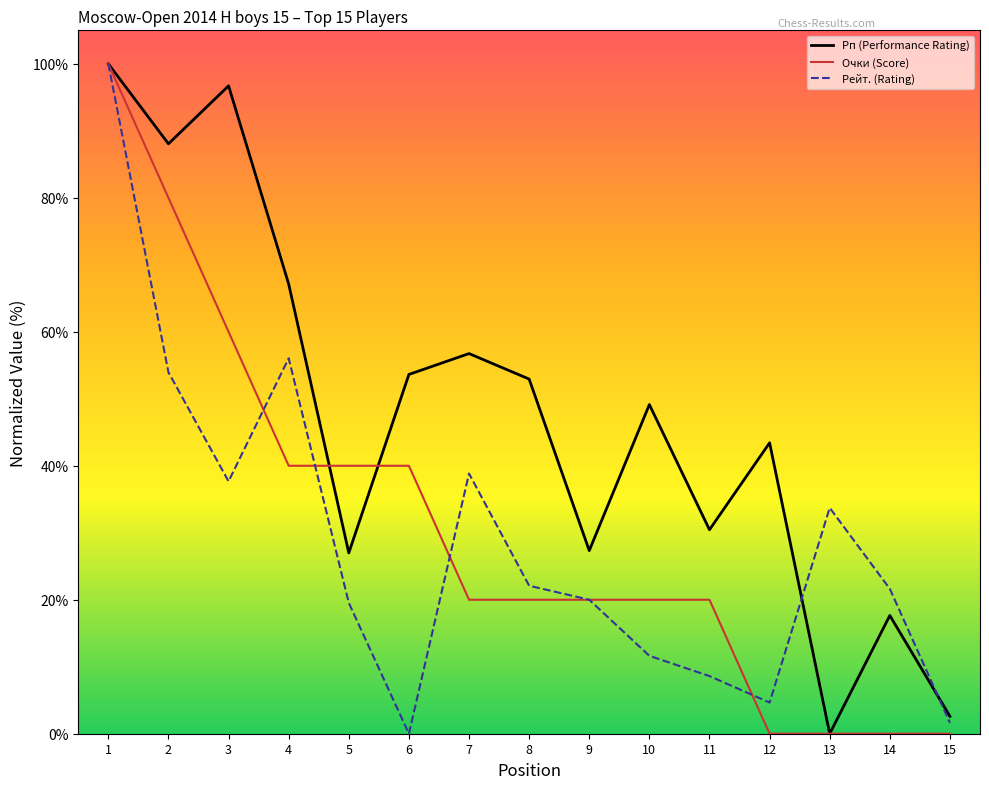

Is it true that Очки (Score) equals 64.0 at 14?

False